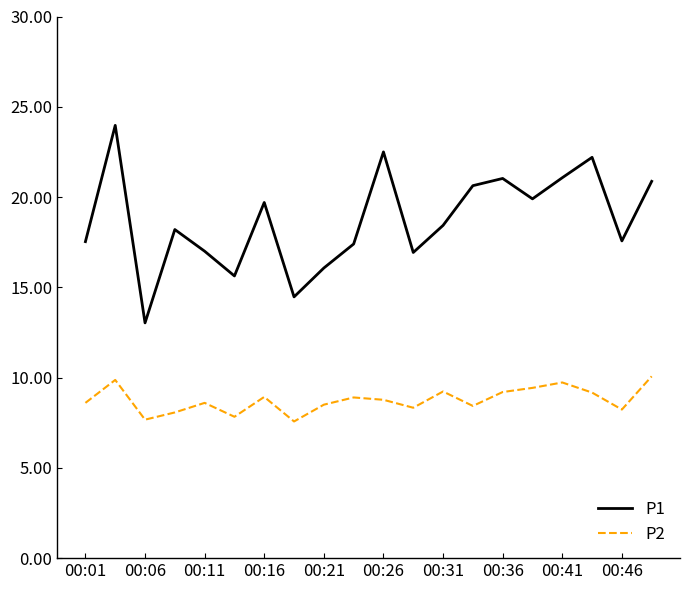

What is the difference between the maximum and minimum values in the P2 series?

2.5